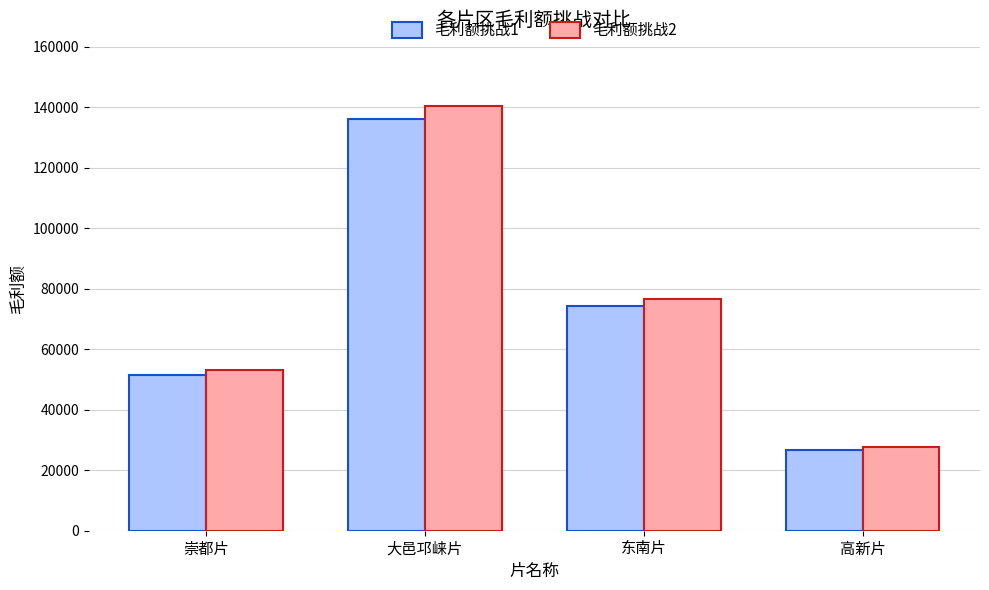

At which label does 毛利额挑战2 reach its peak?

大邑邛崃片